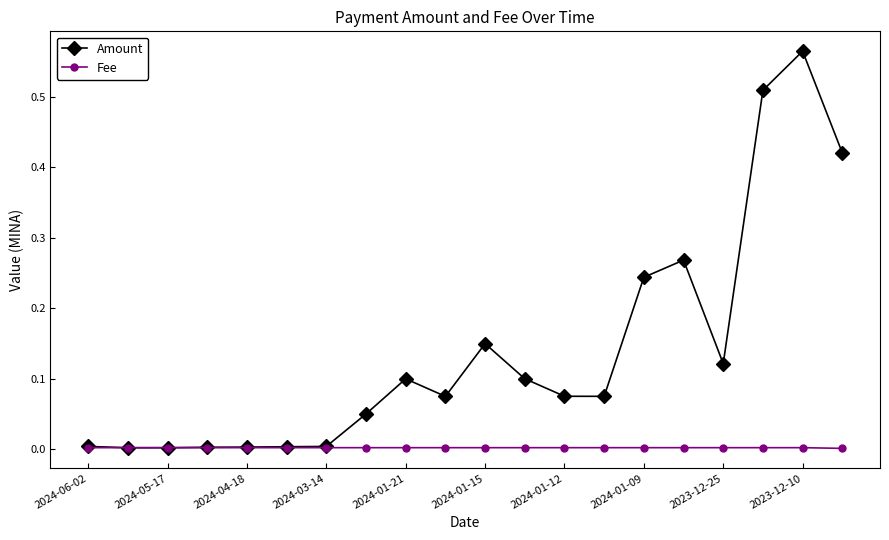

Rank the series by their average value, from lowest to highest.

Fee, Amount